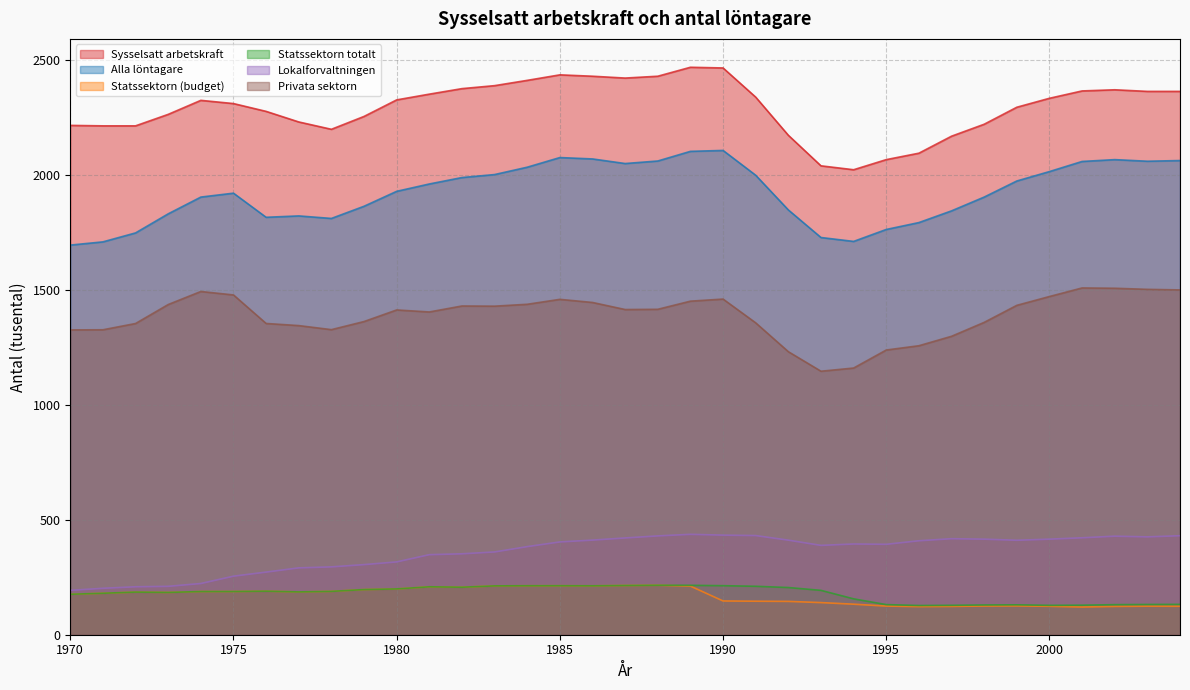

True or false: Lokalforvaltningen has a value of 133.7 at 1976.

False